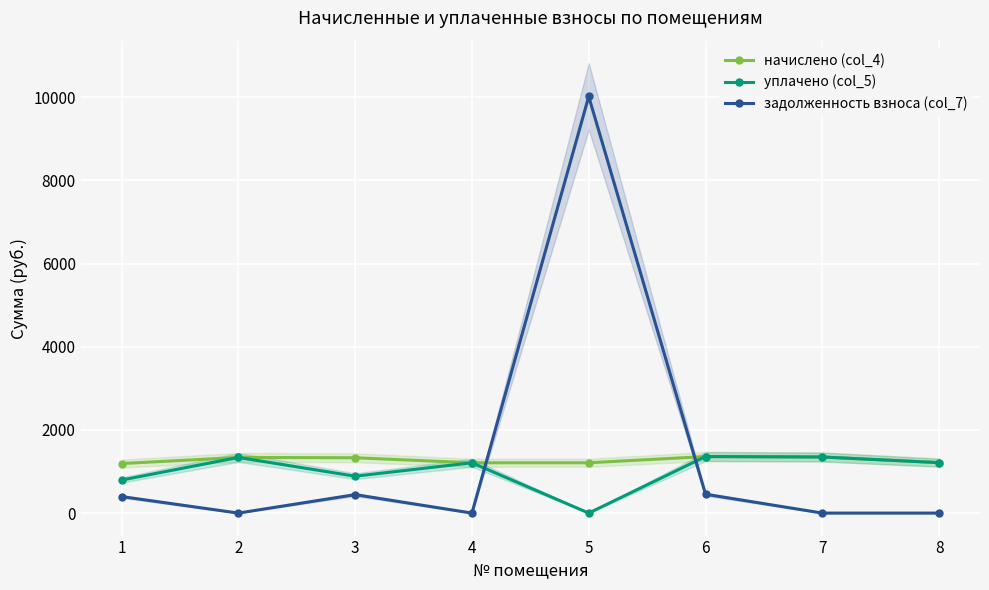

At which category does the chart reach its minimum across all series?

5